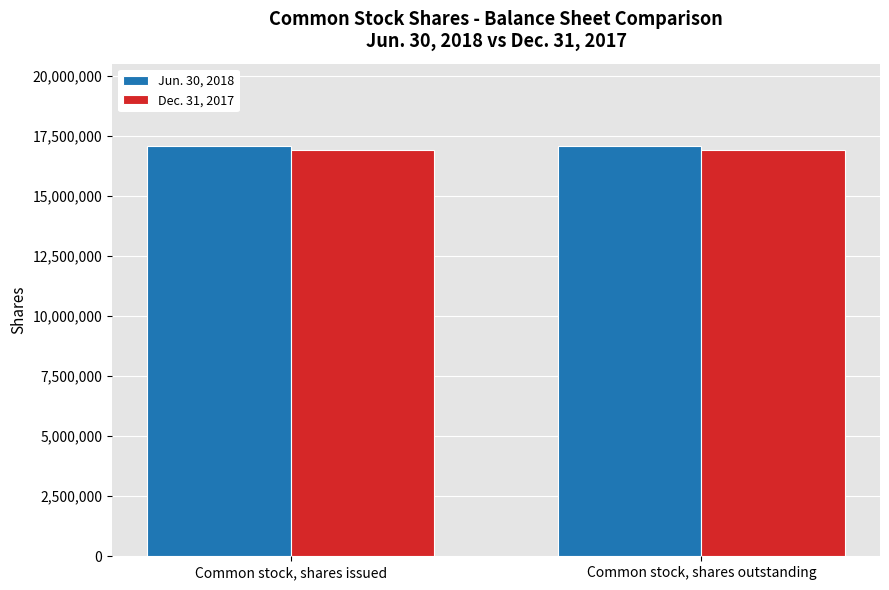

What is the minimum value shown in the chart?

16932000